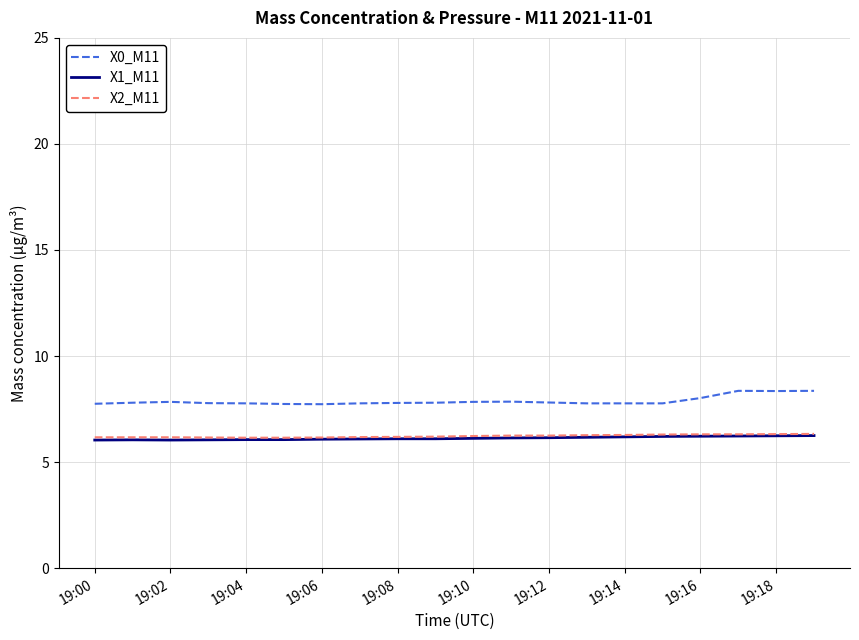

What are all the series names shown in the legend?

X0_M11, X1_M11, X2_M11